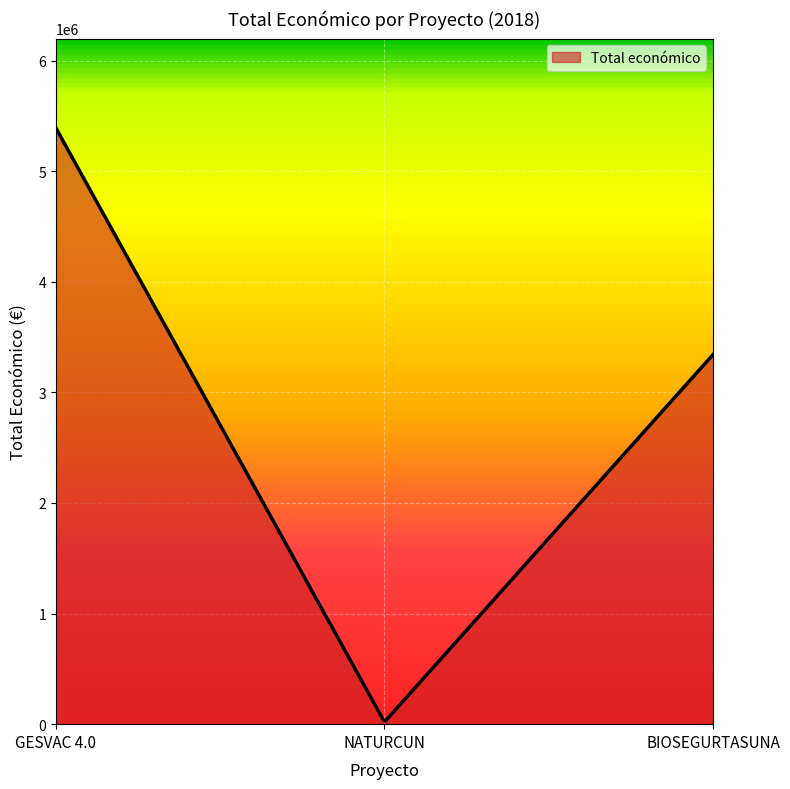

What is the sum of the values at 2018 and 2018?

5410076